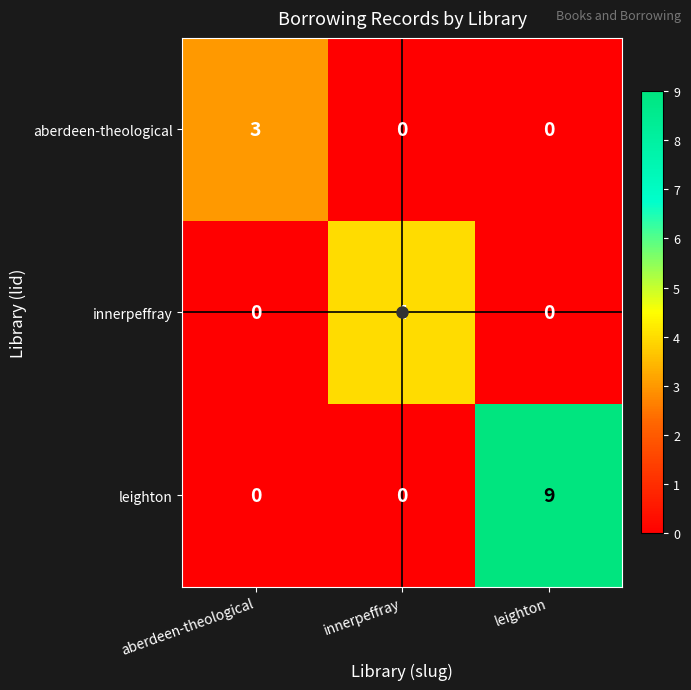

How many values in aberdeen-theological are above zero?

1